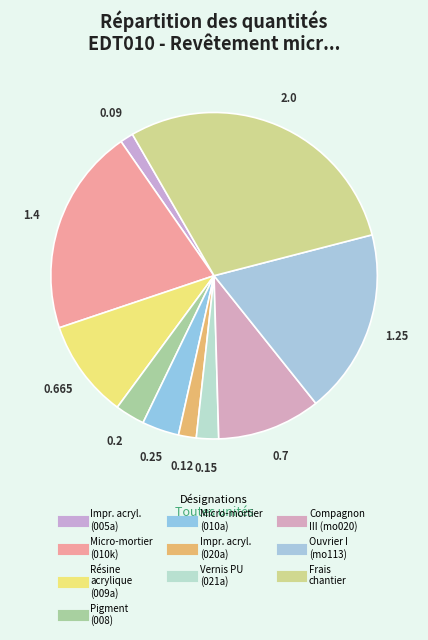

How many segments does this pie chart have?

10